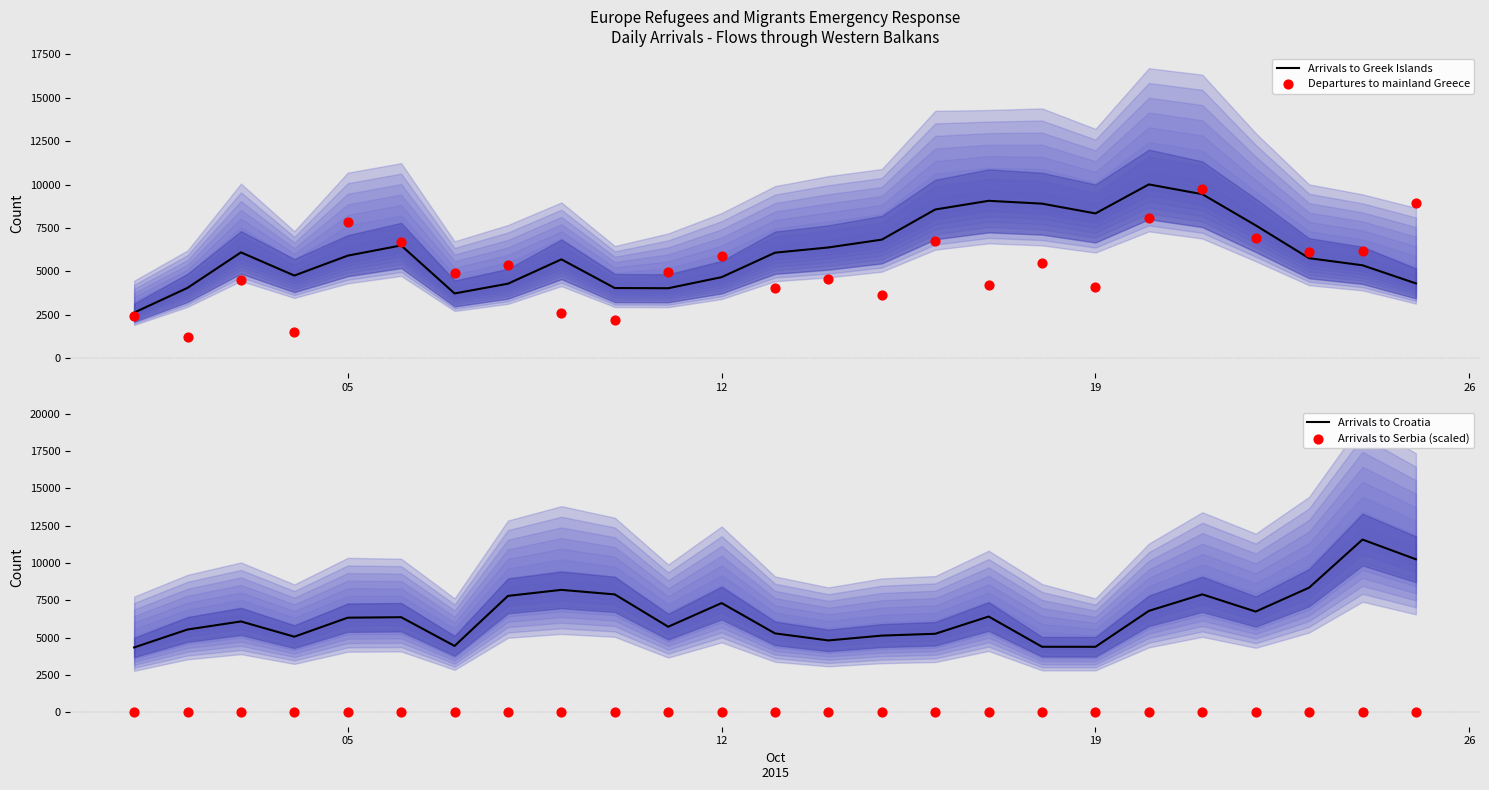

At how many categories does at least one series exceed 3119?

25